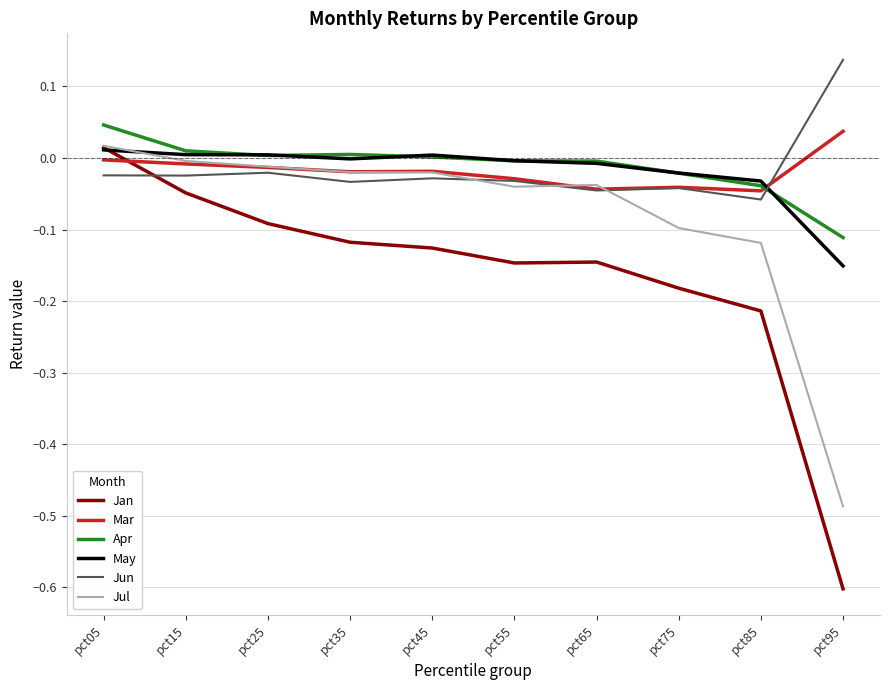

At which category does the chart reach its peak across all series?

pct95